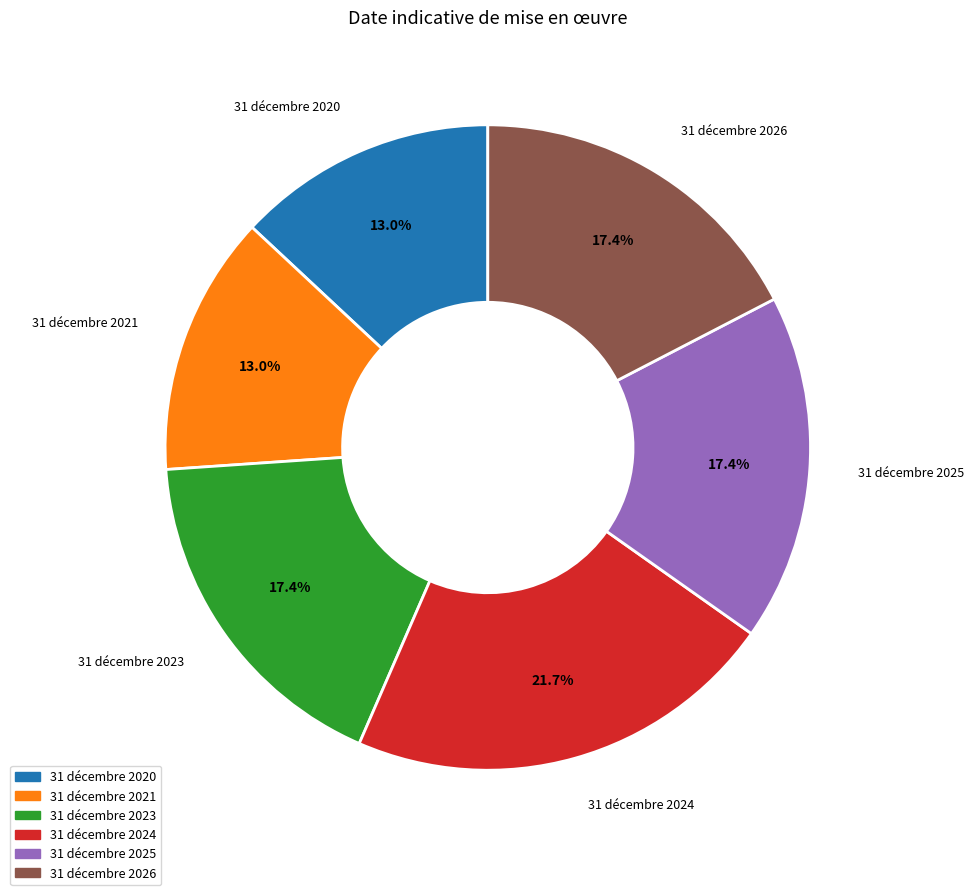

How many slices are in this pie chart?

6